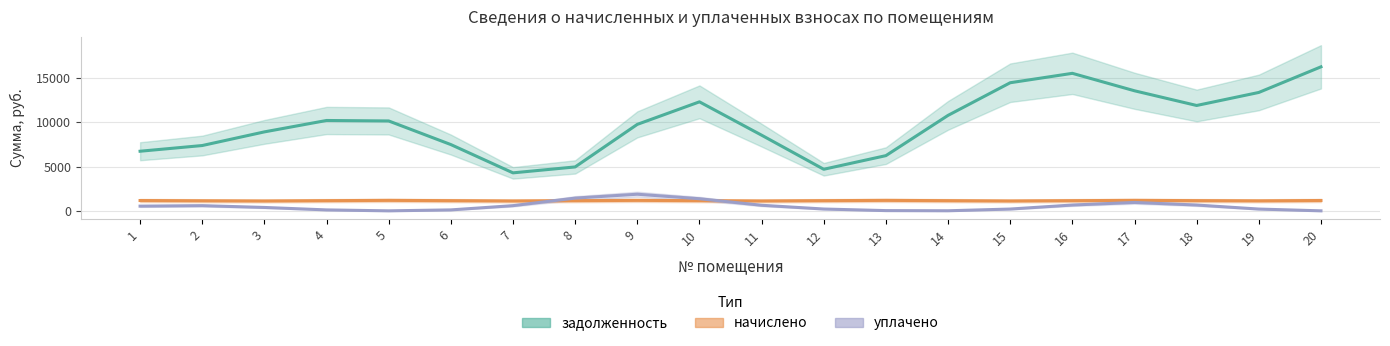

Is it true that задолженность equals 23221.1 at 19?

False